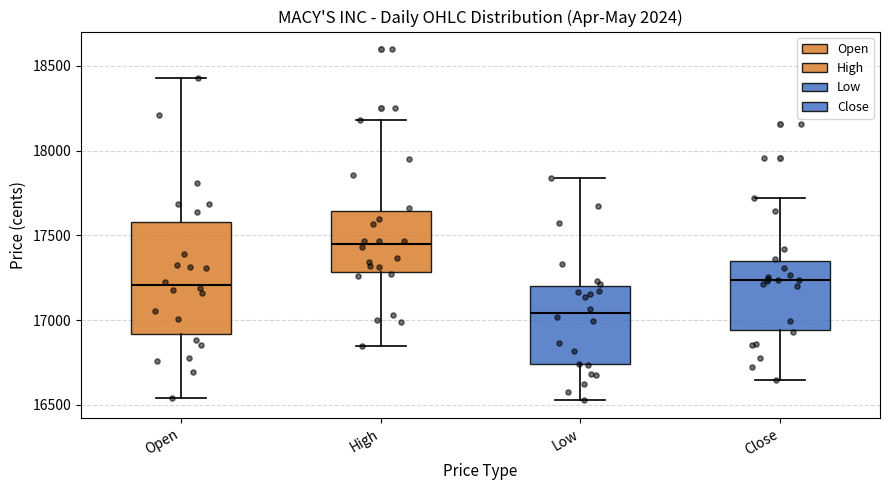

Reading left to right, read every box against the y-axis: the position of its median line, the range the box covers, and the ends of its whiskers. The values are not printed on the chart, so give them approximately, as read against the axis.

Open: median 17200, box 16900 to 17600, whiskers 16550 to 18450
High: median 17450, box 17300 to 17650, whiskers 16850 to 18200
Low: median 17050, box 16750 to 17200, whiskers 16550 to 17850
Close: median 17250, box 16950 to 17350, whiskers 16650 to 17700